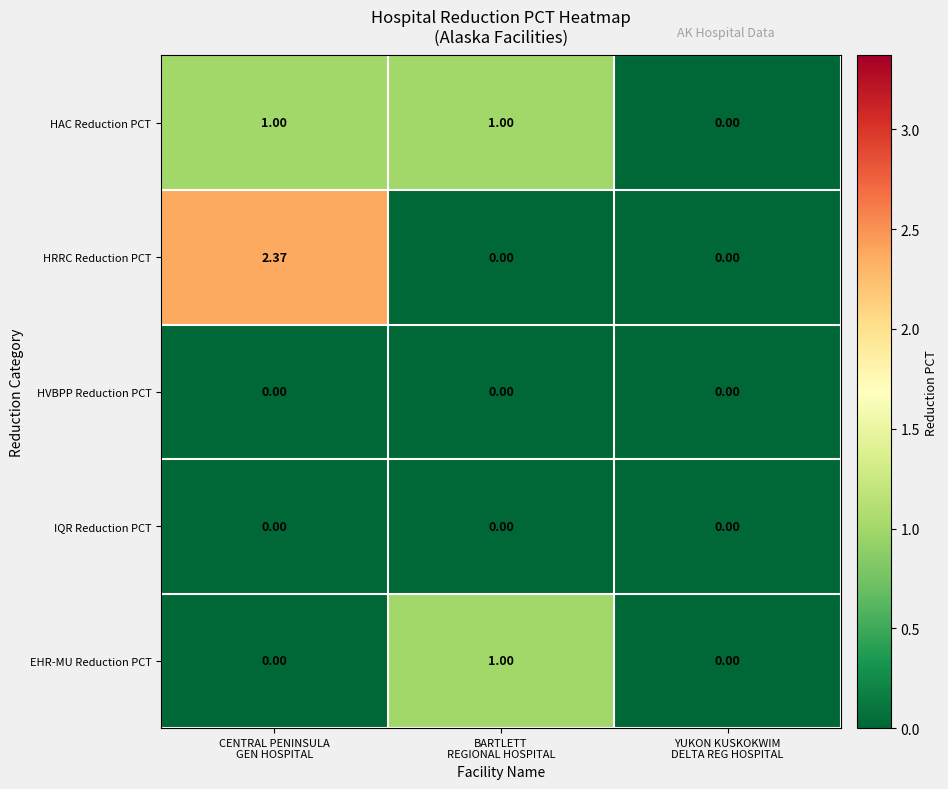

Which series has the largest total across all categories?

HRRC Reduction PCT